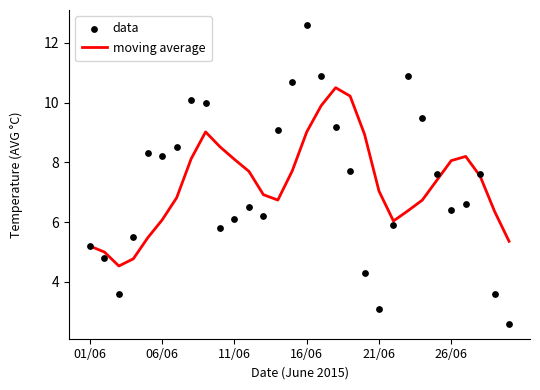

Which series has the largest Y range (max minus min)?

data